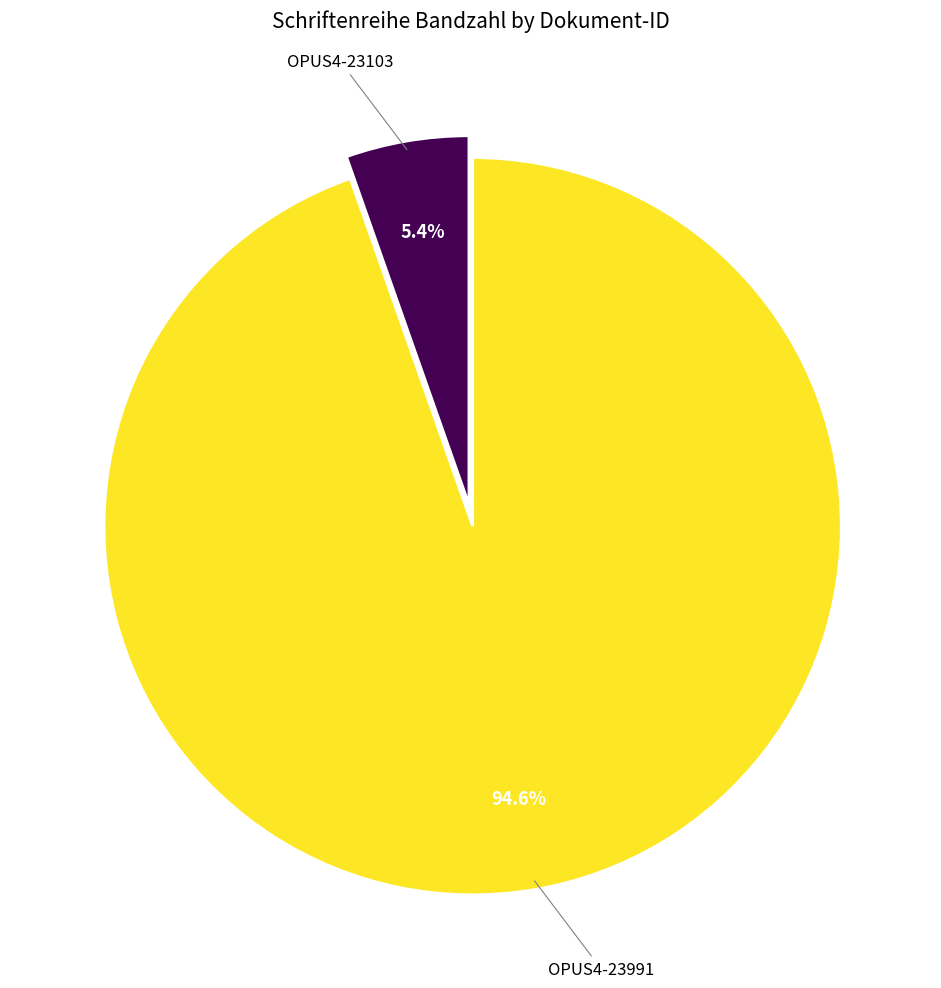

The OPUS4-23103 slice represents 1% of the pie. True or false?

False